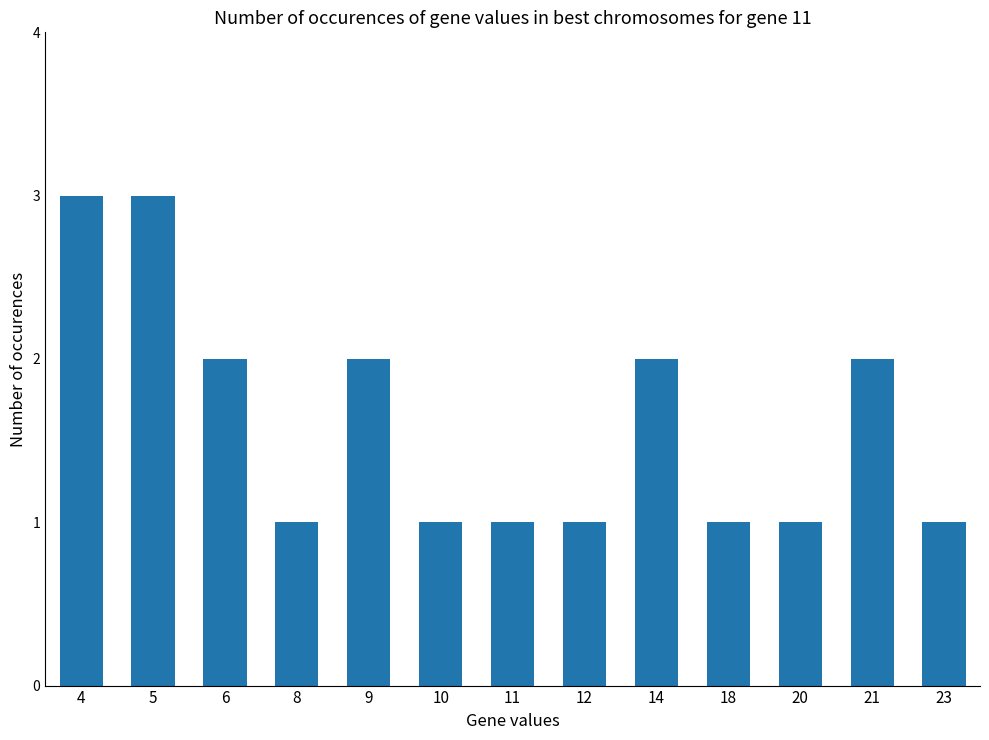

Is it true that the value at 6 is 3?

False